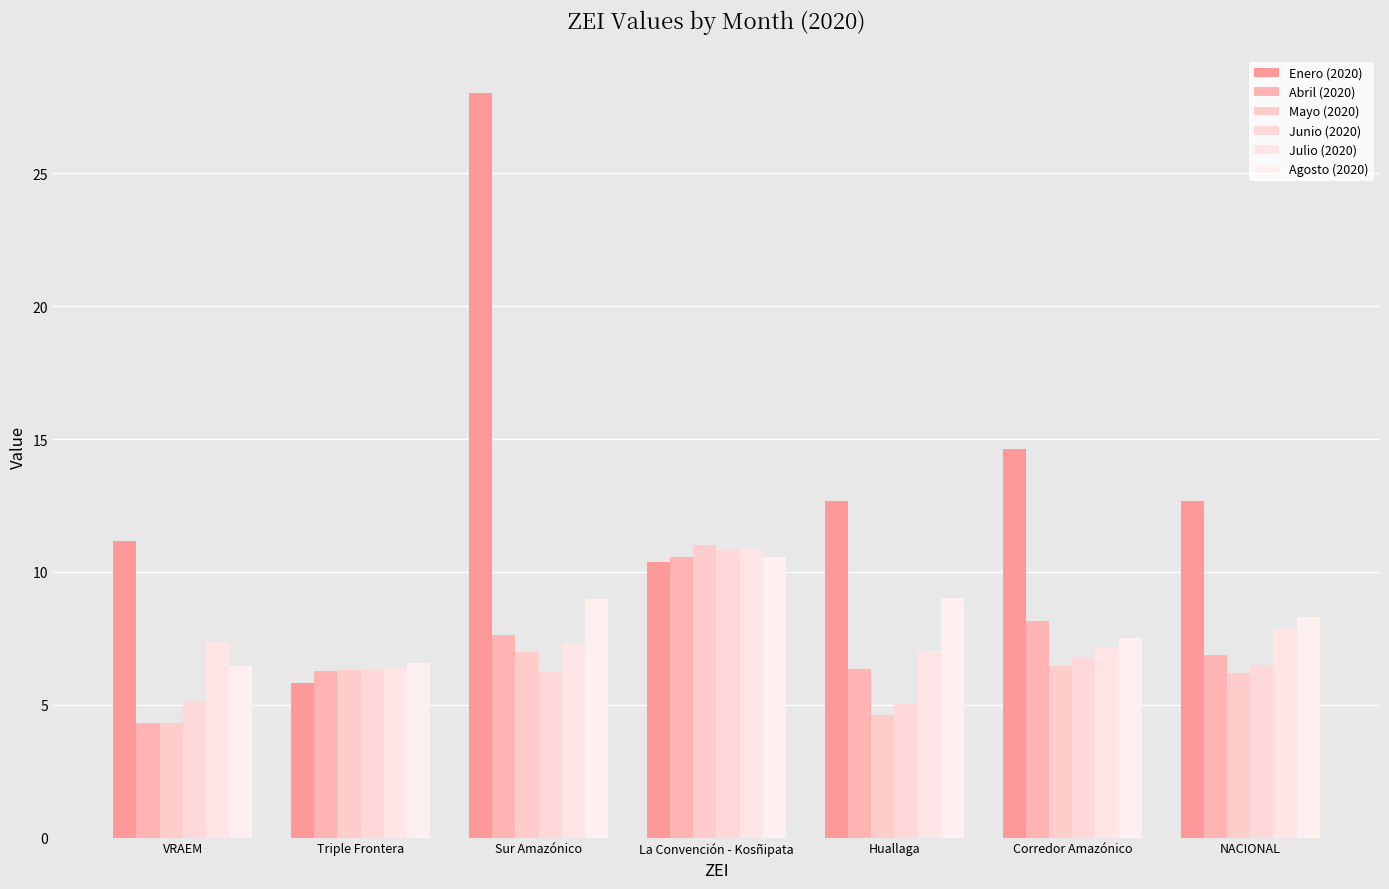

Which label corresponds to the smallest value in the chart?

VRAEM